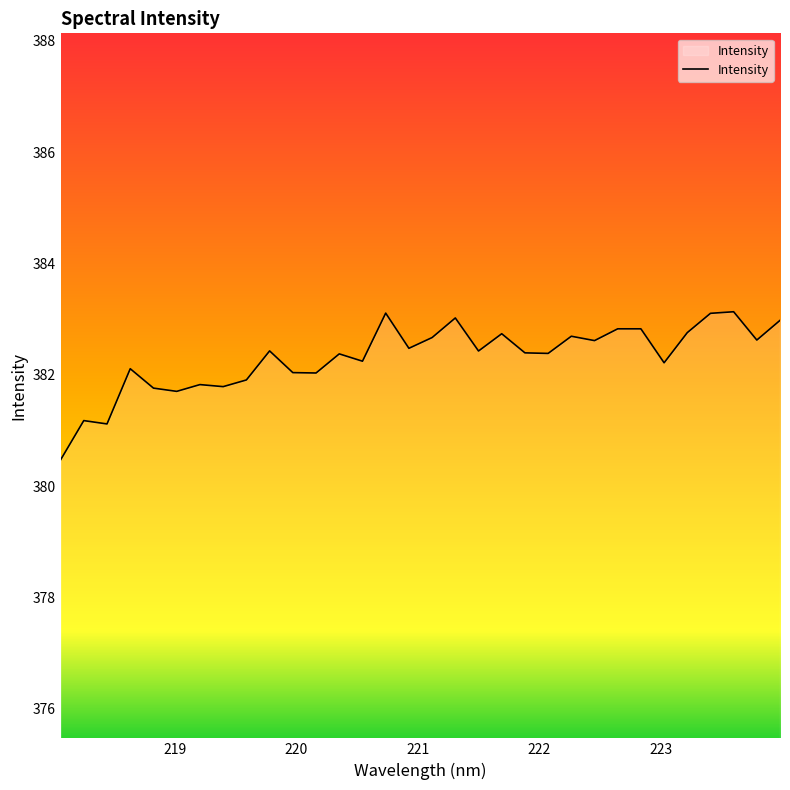

What is the smallest value displayed?

380.5